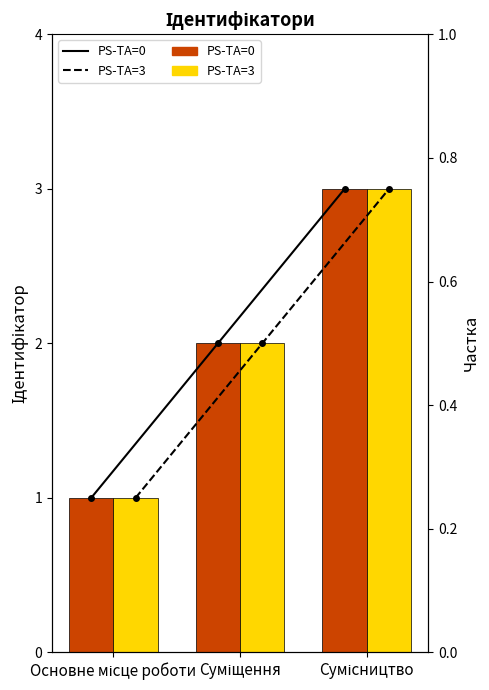

What is the label of the 3rd bar from the right?

Основне місце роботи